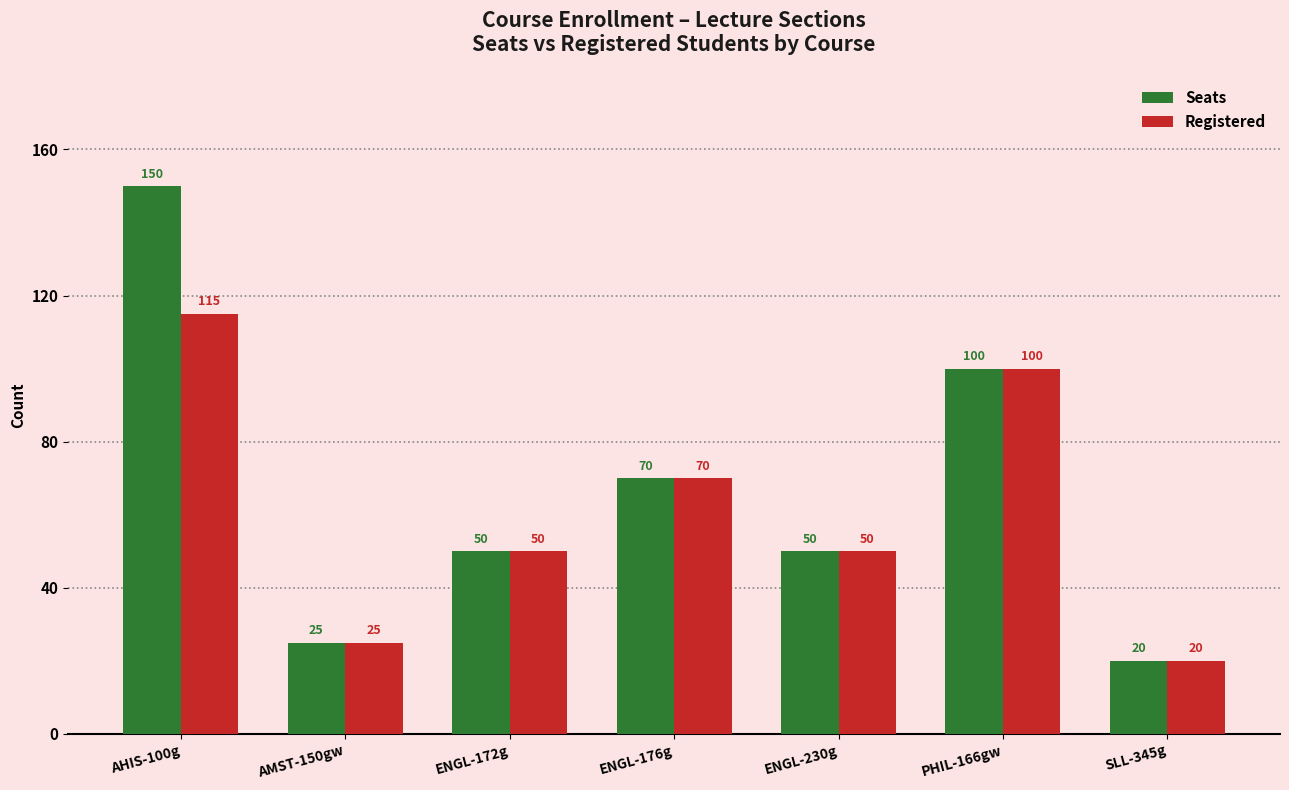

Reading left to right, list all the values displayed in this chart.

Seats: 150	25	50	70	50	100	20
Registered: 115	25	50	70	50	100	20